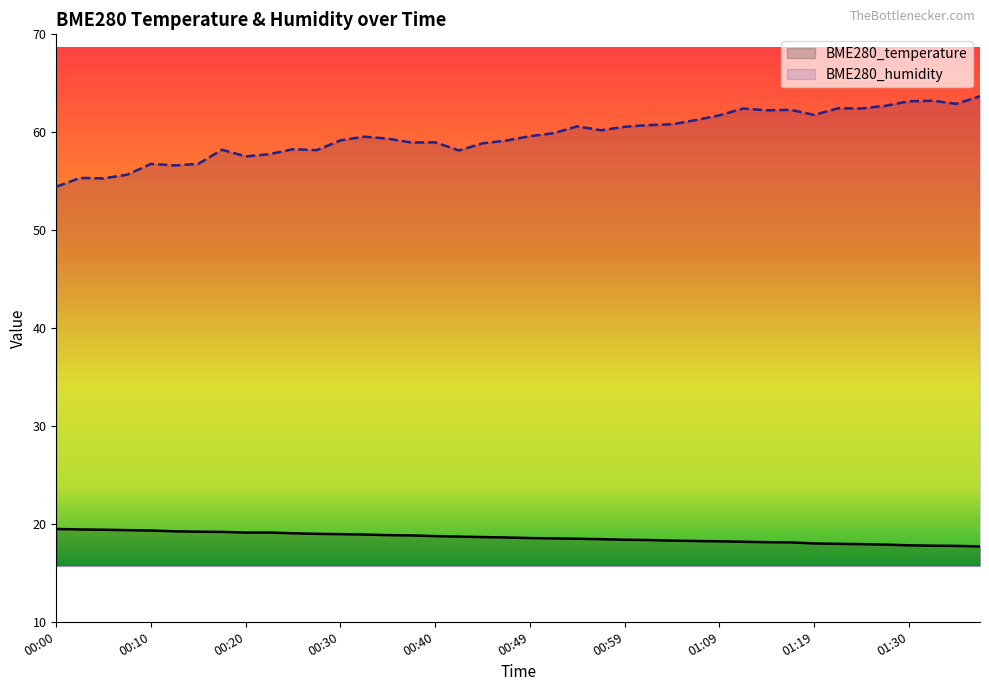

What is the total value across all series at 00:15?

76.0